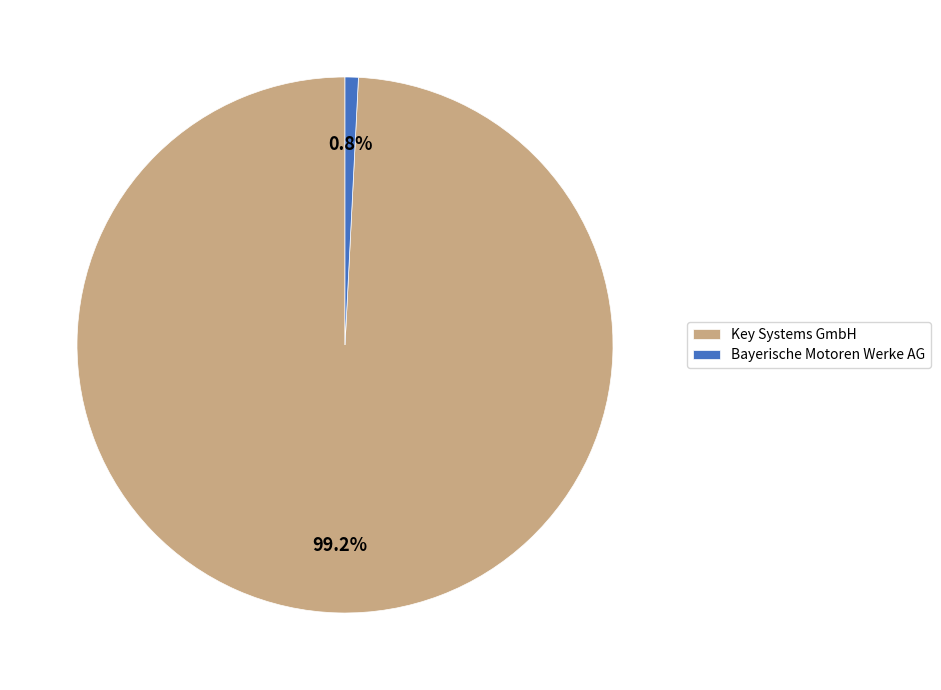

To the nearest percent, what percentage of the pie is Bayerische Motoren Werke AG?

1%